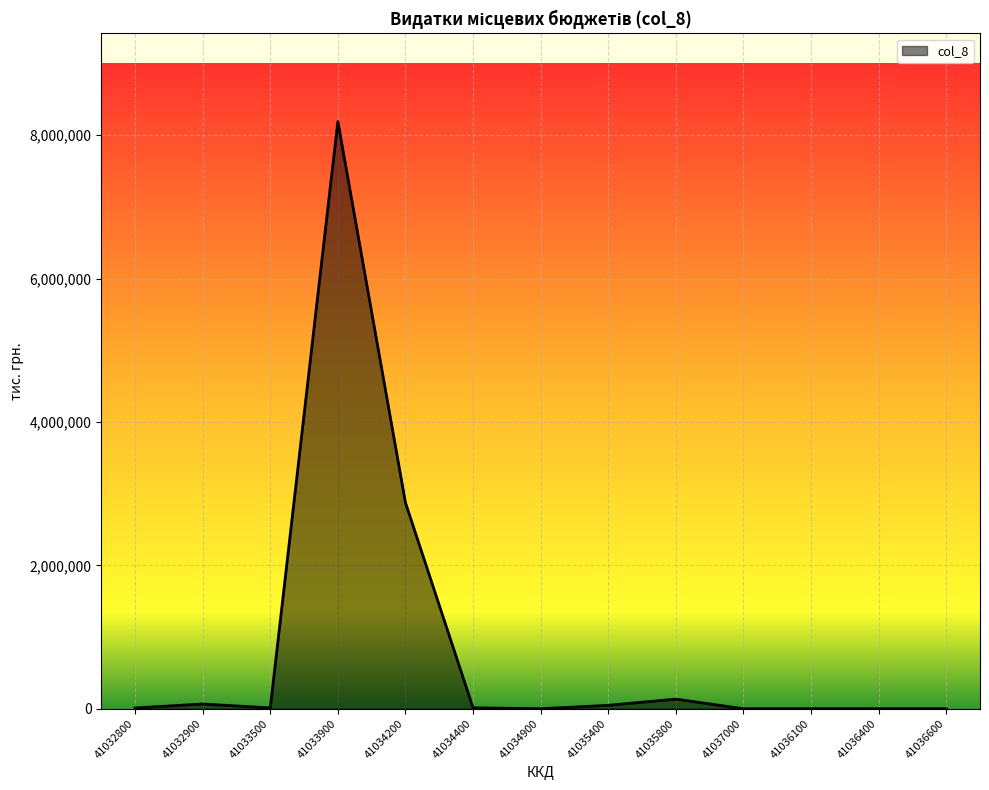

Count the number of data series in this chart.

1